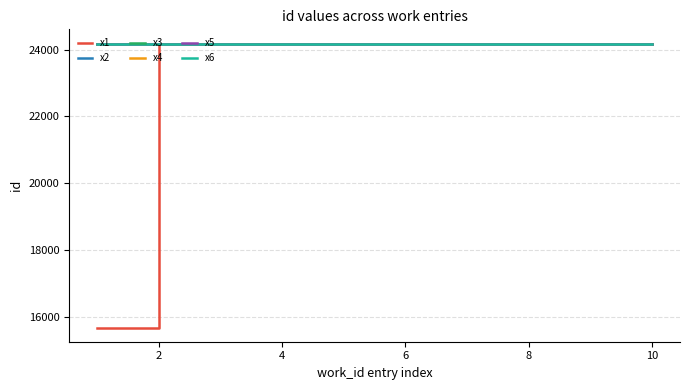

What is the greatest value displayed?

24184